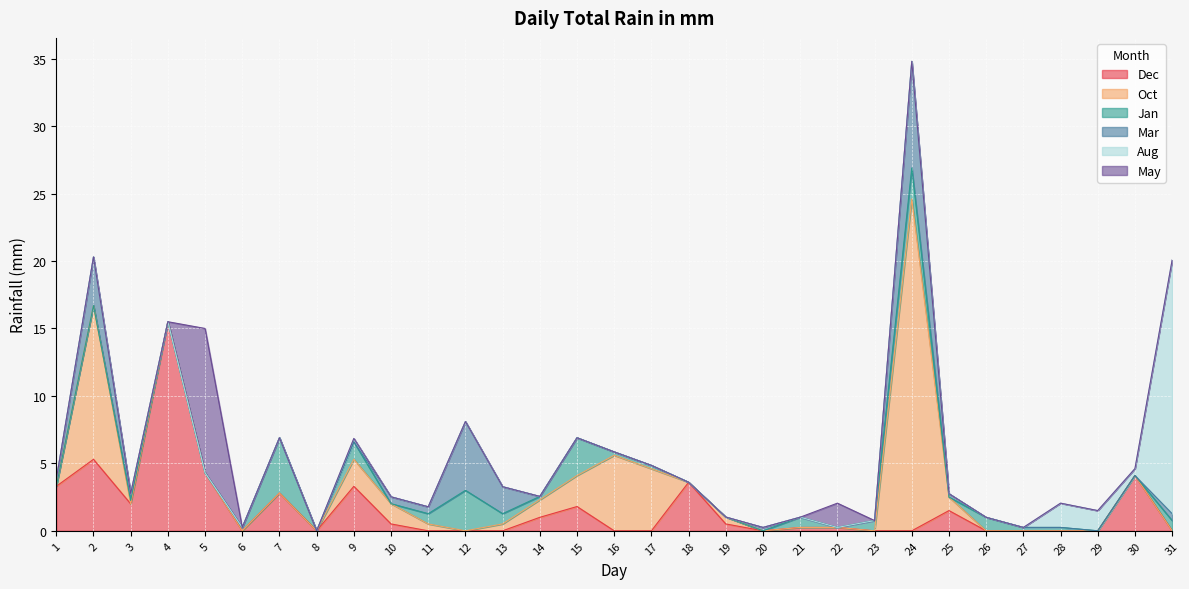

Reading left to right, extract all data points from this chart.

Dec: 1=3.3	2=5.3	3=2.0	4=15.5	5=4.3	6=0.0	7=2.8	8=0.0	9=3.3	10=0.5	11=0.0	12=0.0	13=0.0	14=1.0	15=1.8	16=0.0	17=0.0	18=3.6	19=0.5	20=0.0	21=0.2	22=0.2	23=0.0	24=0.0	25=1.5	26=0.0	27=0.0	28=0.0	29=0.0	30=4.1	31=0.0
Oct: 1=0.0	2=11.4	3=0.0	4=0.0	5=0.0	6=0.0	7=0.0	8=0.0	9=2.0	10=1.5	11=0.5	12=0.0	13=0.5	14=1.3	15=2.3	16=5.6	17=4.6	18=0.0	19=0.5	20=0.0	21=0.0	22=0.0	23=0.0	24=24.6	25=1.0	26=0.0	27=0.0	28=0.0	29=0.0	30=0.0	31=0.0
Jan: 1=0.0	2=0.0	3=0.2	4=0.0	5=0.0	6=0.2	7=4.1	8=0.0	9=1.3	10=0.0	11=0.8	12=3.0	13=0.8	14=0.2	15=2.8	16=0.2	17=0.2	18=0.0	19=0.0	20=0.0	21=0.8	22=0.0	23=0.8	24=2.3	25=0.0	26=1.0	27=0.2	28=0.2	29=0.0	30=0.0	31=0.8
Mar: 1=0.5	2=3.6	3=0.5	4=0.0	5=0.0	6=0.0	7=0.0	8=0.0	9=0.0	10=0.5	11=0.5	12=5.1	13=2.0	14=0.0	15=0.0	16=0.0	17=0.0	18=0.0	19=0.0	20=0.2	21=0.0	22=0.0	23=0.0	24=7.9	25=0.2	26=0.0	27=0.0	28=0.0	29=0.0	30=0.0	31=0.5
Aug: 1=0.0	2=0.0	3=0.0	4=0.0	5=0.0	6=0.0	7=0.0	8=0.0	9=0.2	10=0.0	11=0.0	12=0.0	13=0.0	14=0.0	15=0.0	16=0.0	17=0.0	18=0.0	19=0.0	20=0.0	21=0.0	22=0.0	23=0.0	24=0.0	25=0.0	26=0.0	27=0.0	28=1.8	29=1.5	30=0.5	31=18.8
May: 1=0.0	2=0.0	3=0.0	4=0.0	5=10.7	6=0.0	7=0.0	8=0.0	9=0.0	10=0.0	11=0.0	12=0.0	13=0.0	14=0.0	15=0.0	16=0.0	17=0.0	18=0.0	19=0.0	20=0.0	21=0.0	22=1.8	23=0.0	24=0.0	25=0.0	26=0.0	27=0.0	28=0.0	29=0.0	30=0.0	31=0.0